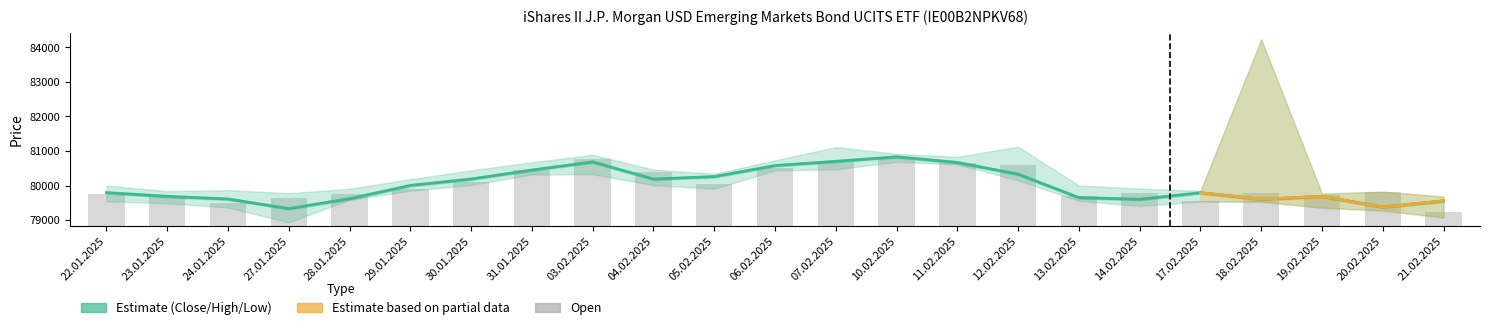

What is the difference between the Close values at 03.02.2025 and 22.01.2025?

887